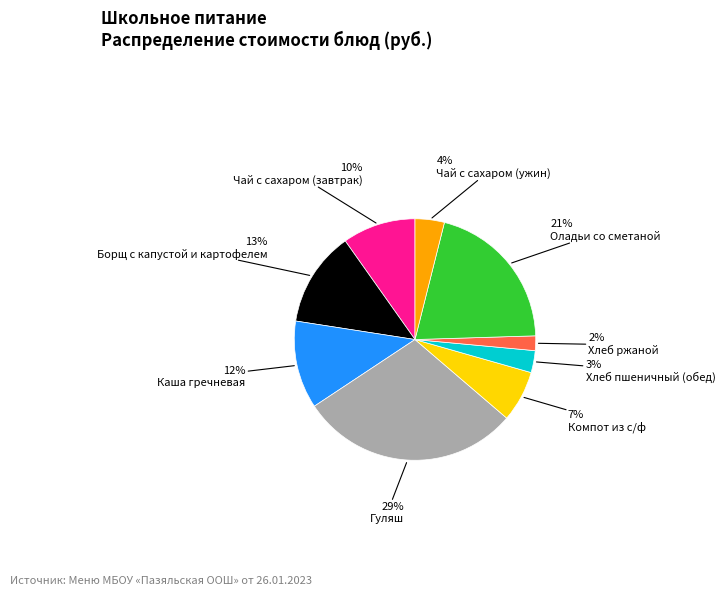

Is there a majority slice in this chart?

No